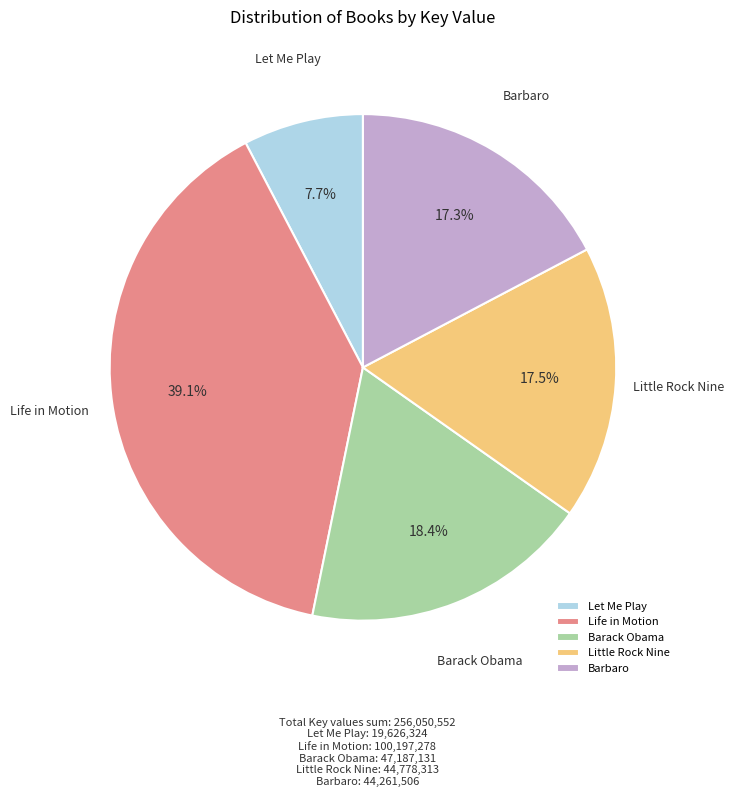

Is the sum of Barbaro and Let Me Play greater than half?

No